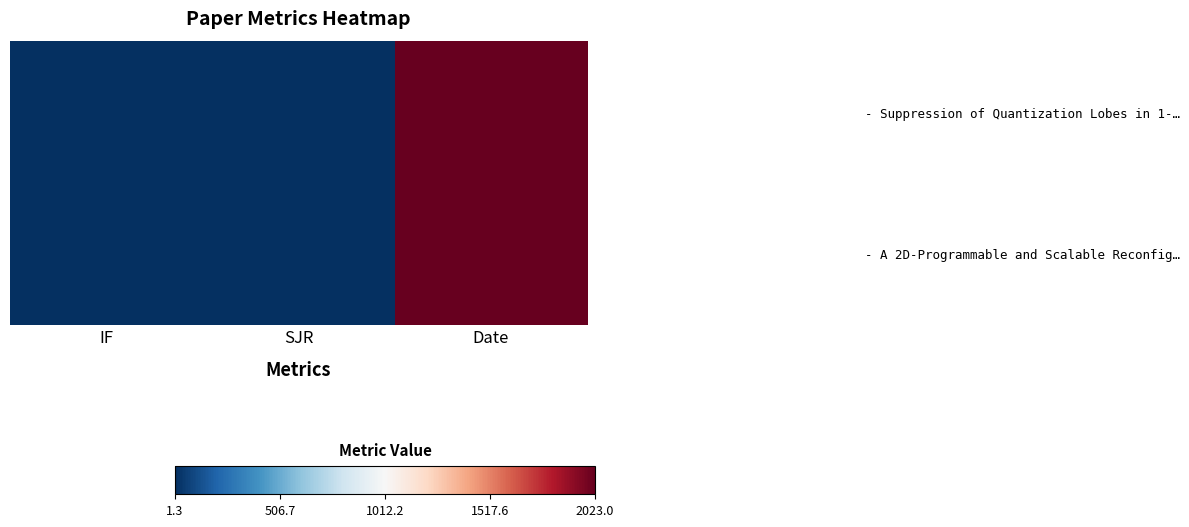

Which series has the largest total across all categories?

- Suppression of Quantization Lobes in 1-…